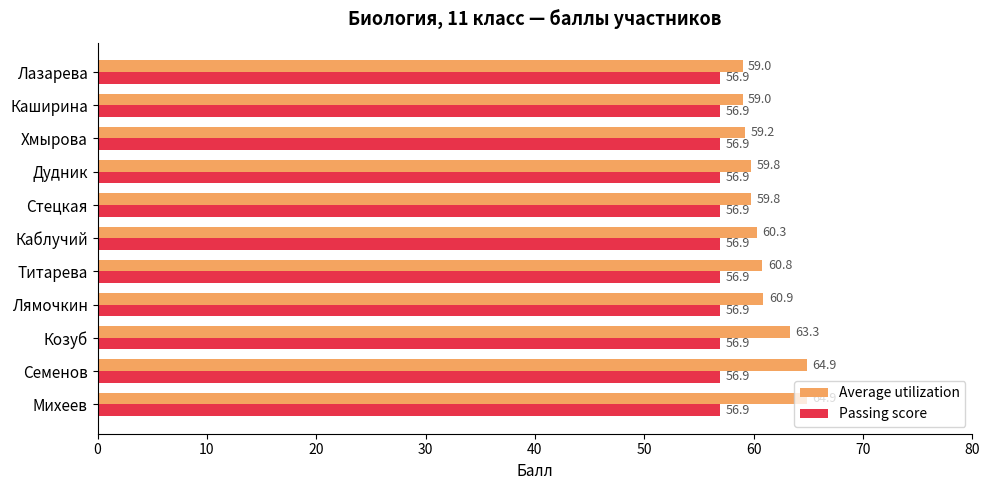

Which series has the largest total across all categories?

Average utilization